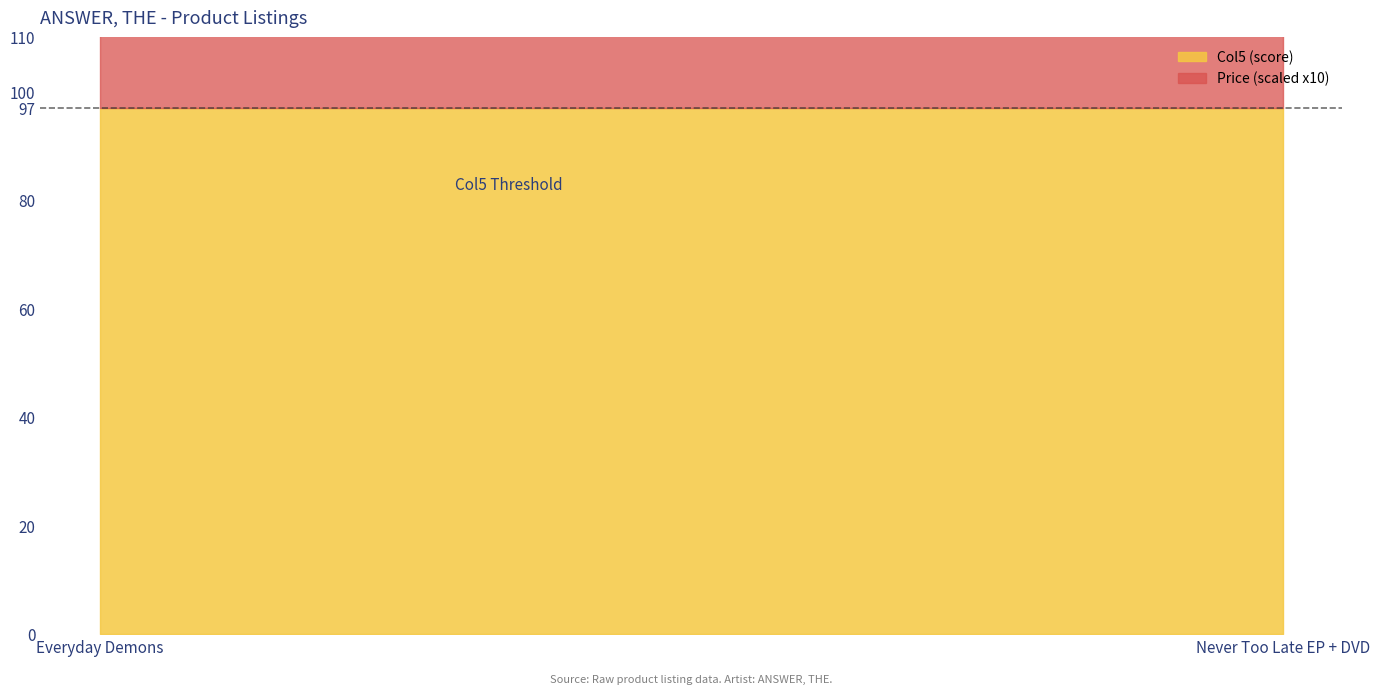

What is the sum of all Col5 values?

194.0